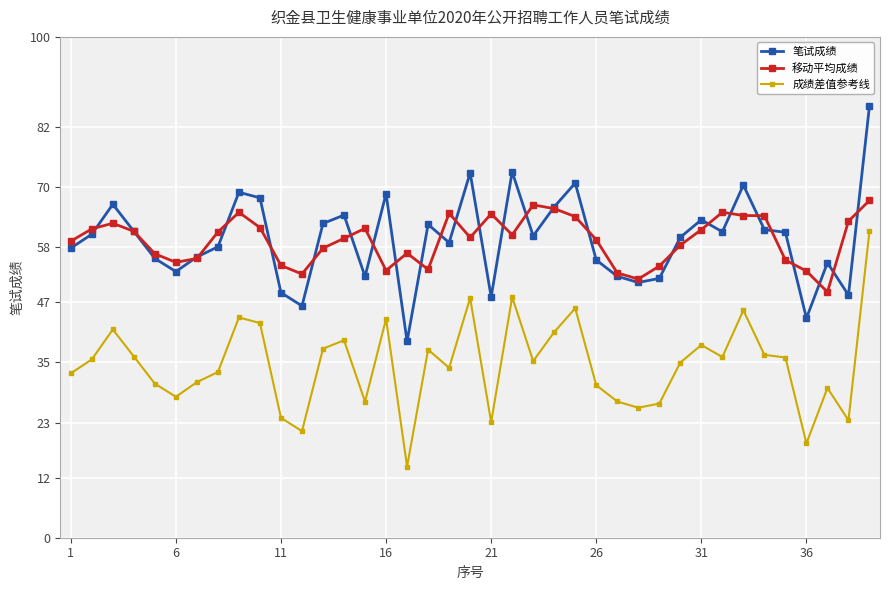

True or false: 移动平均成绩 has more than 1 interior local peaks.

True